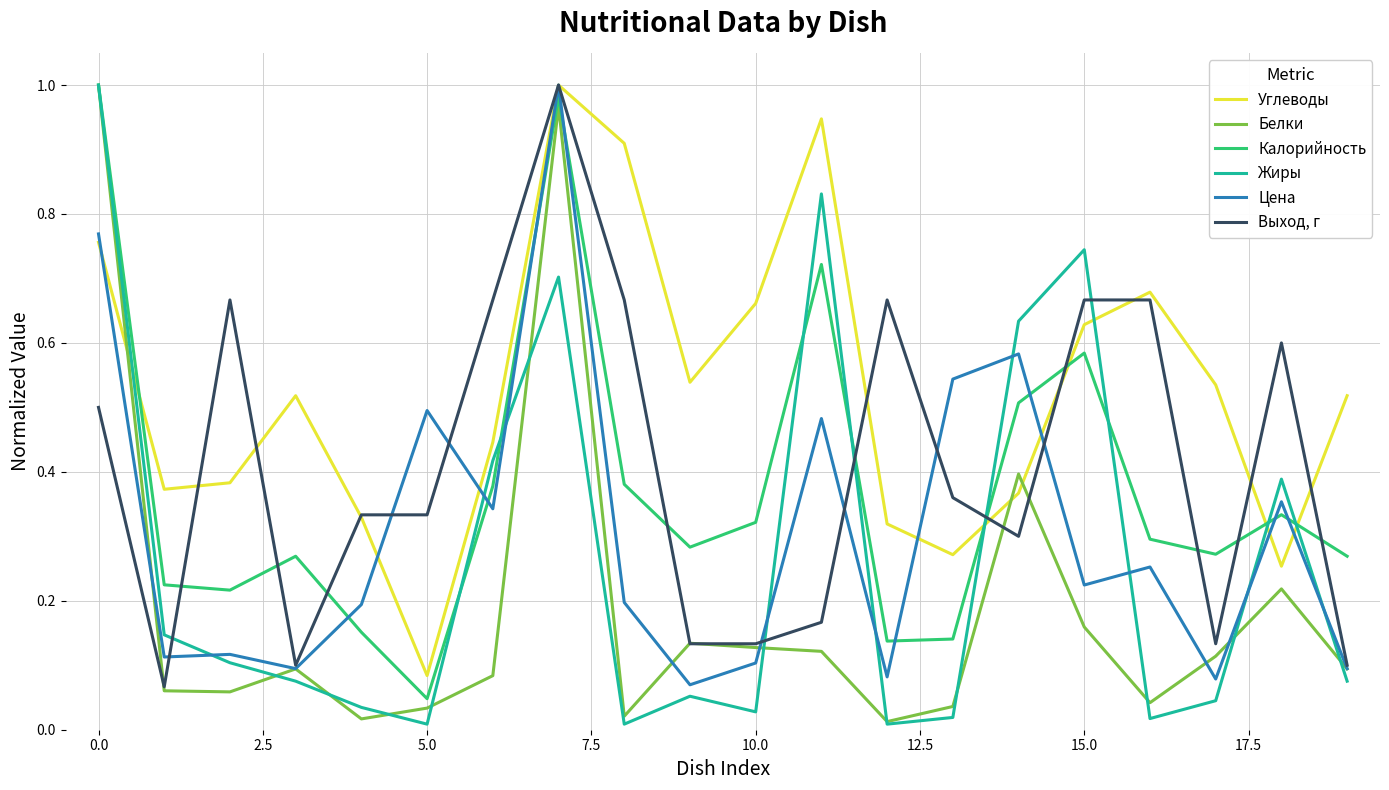

Which series ends up on top after the final intersection of Углеводы and Жиры?

Углеводы